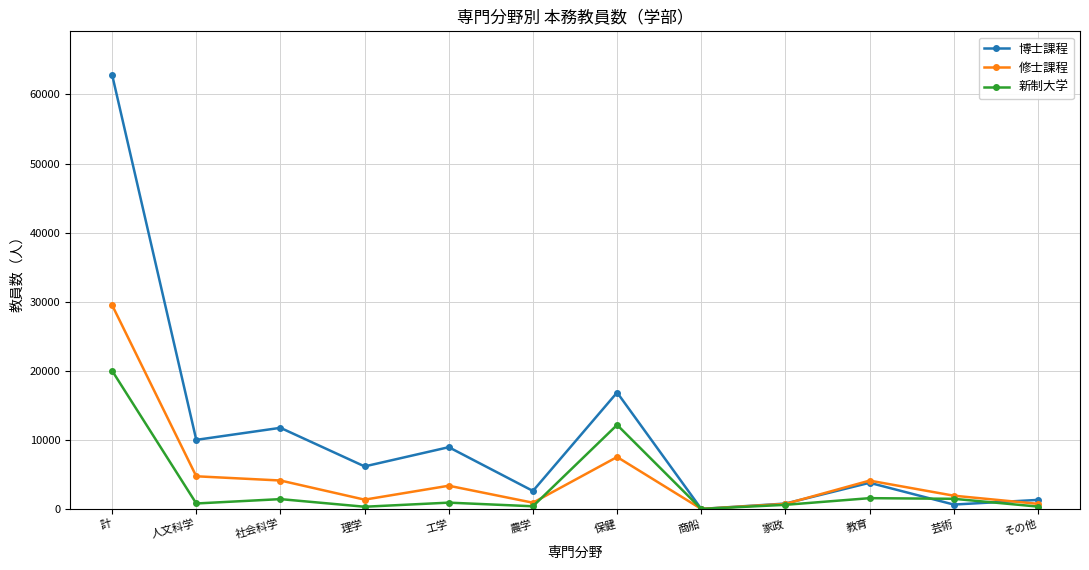

At which label is 修士課程 closest to 14760?

保健